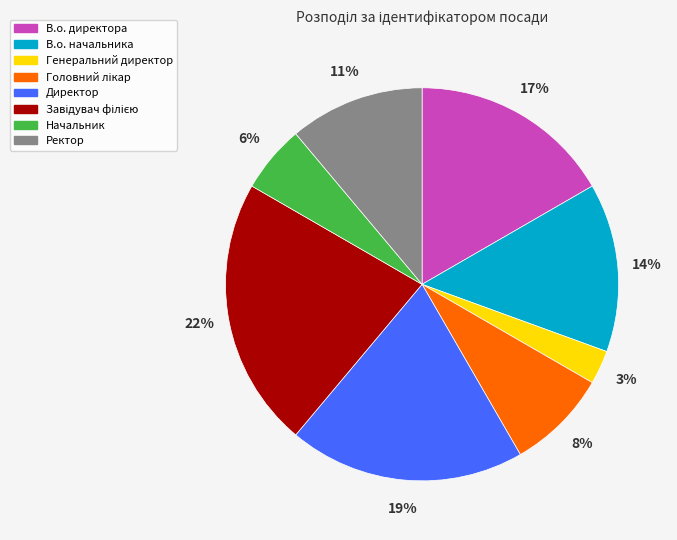

Between Начальник and Ректор, which is larger?

Ректор